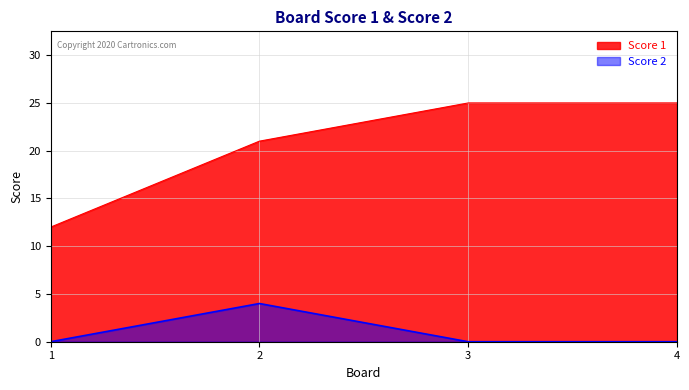

What are all the series names shown in the legend?

Score 1, Score 2